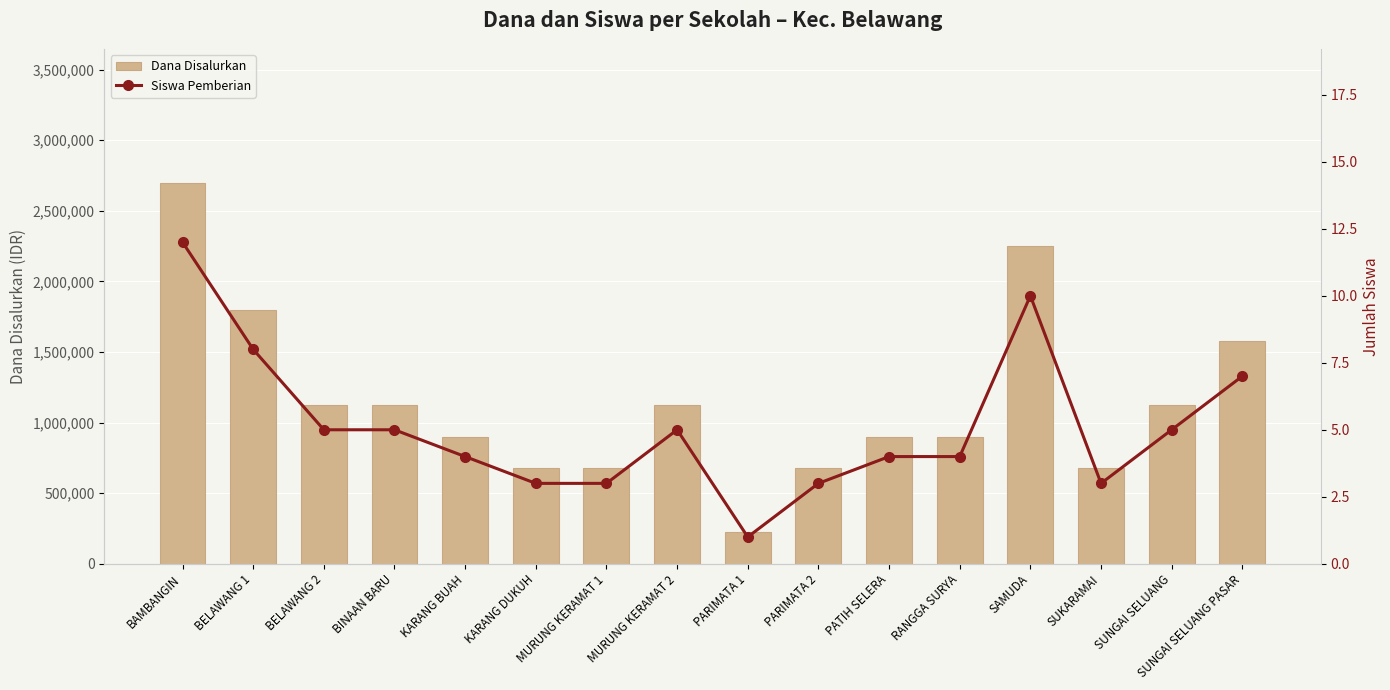

What is the sum of the Siswa Pemberian values at RANGGA SURYA and PARIMATA 2?

7